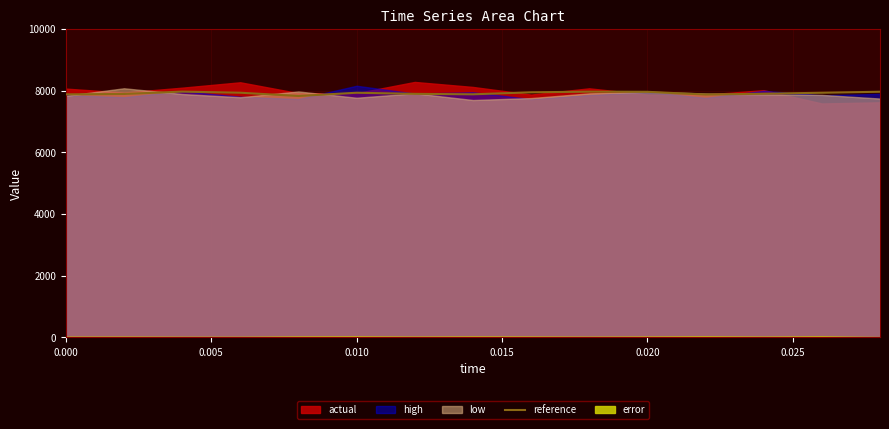

What is the value of the 3rd point from the left?

7969.3